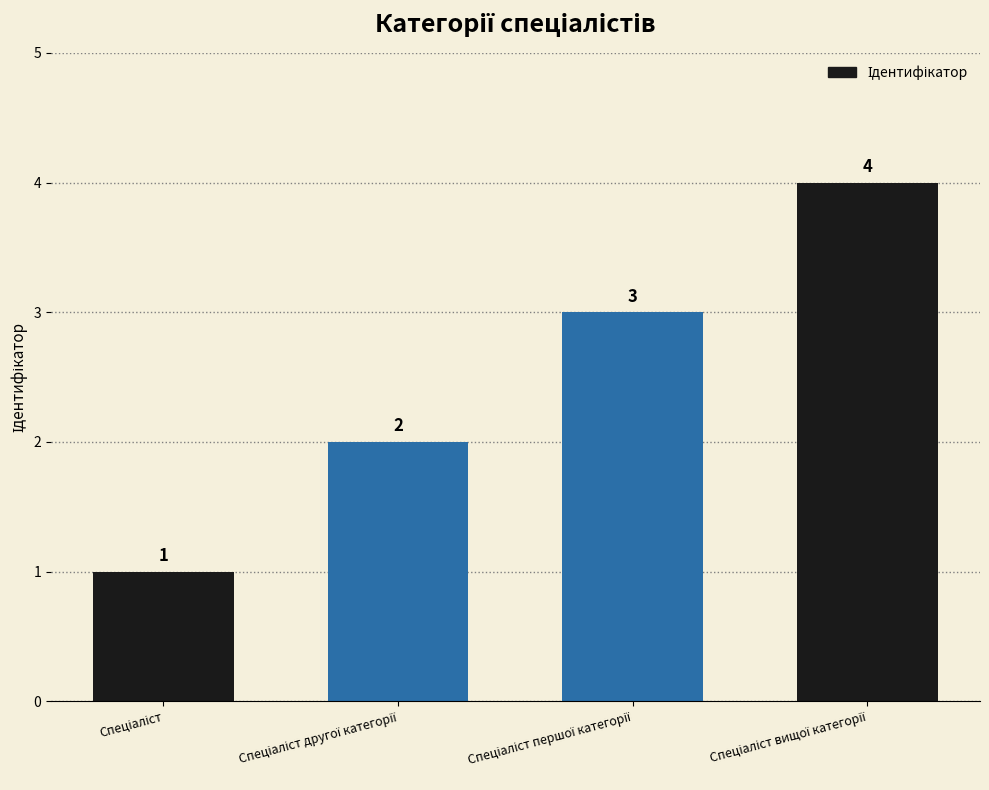

Count the values in the range 2 to 4.

3